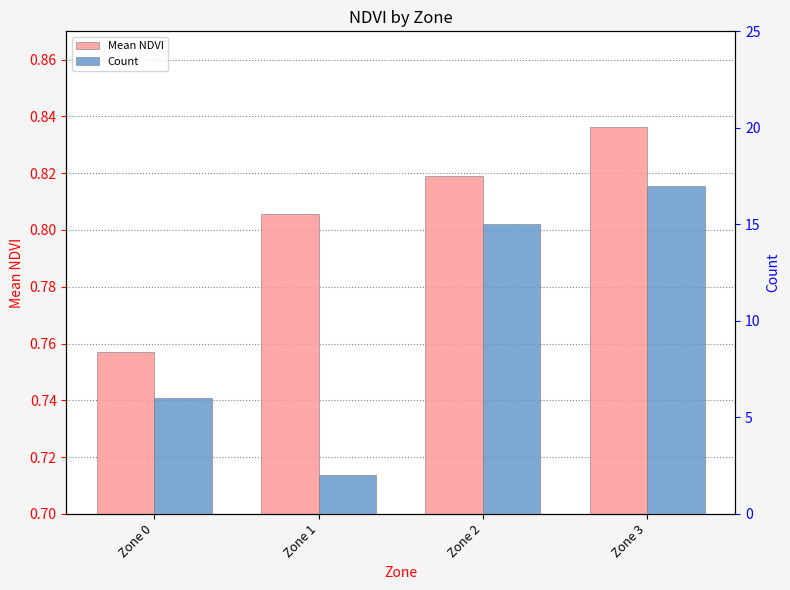

Which series has the widest spread of values?

Count